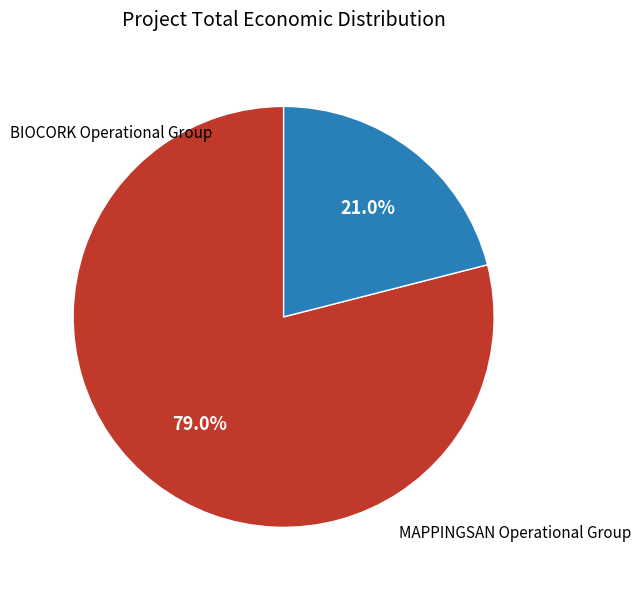

Is there a majority slice in this chart?

Yes